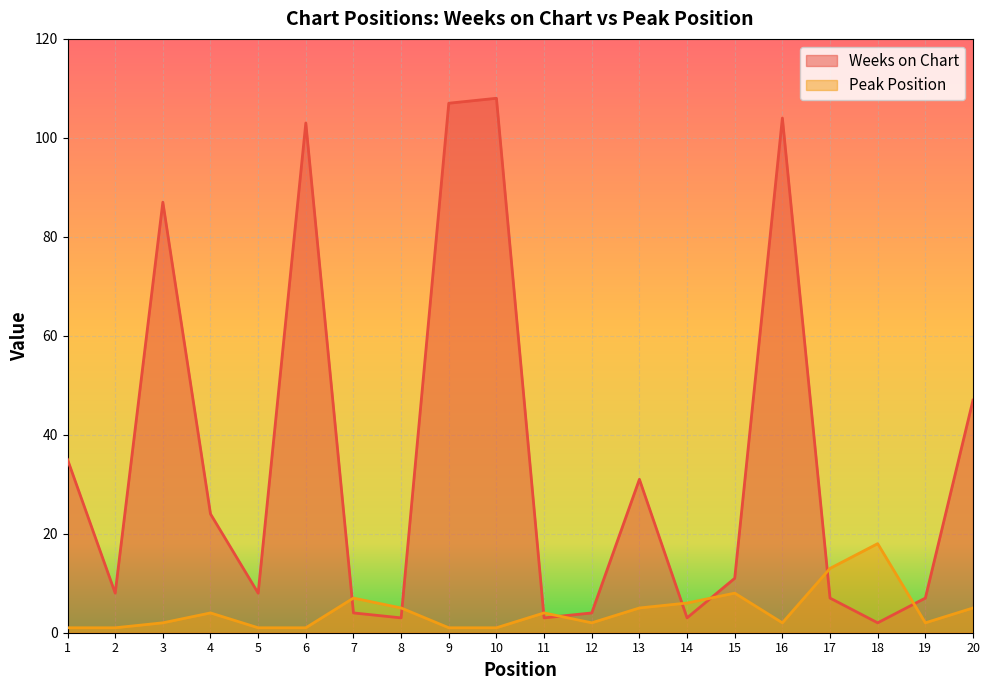

Reading left to right, what are all the values shown in this chart?

Weeks on Chart: 35	8	87	24	8	103	4	3	107	108	3	4	31	3	11	104	7	2	7	47
Peak Position: 1	1	2	4	1	1	7	5	1	1	4	2	5	6	8	2	13	18	2	5